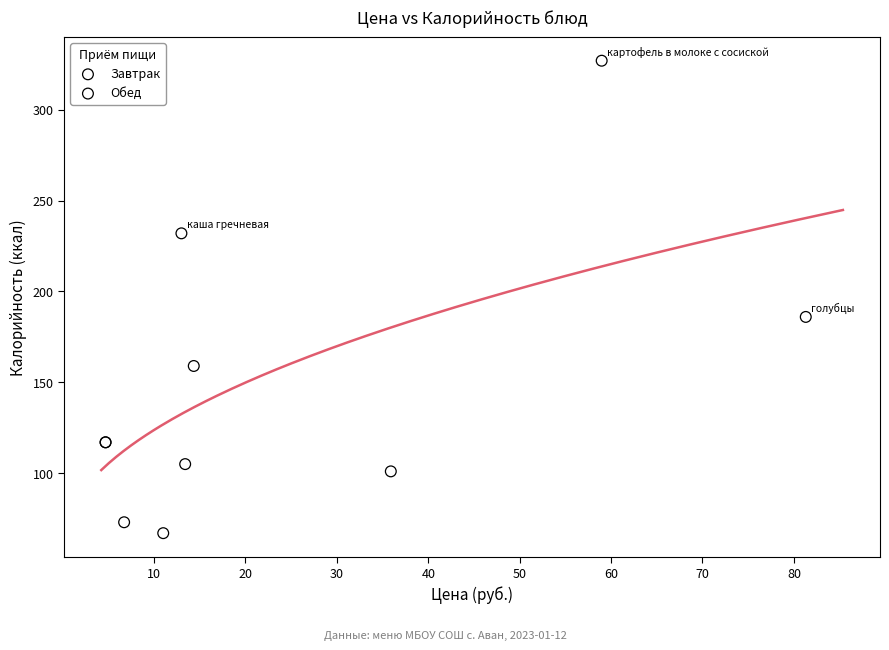

Which series has the largest Y range (max minus min)?

Завтрак